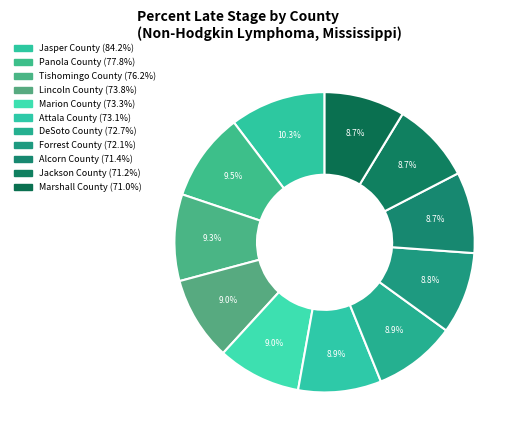

What portion of the pie excludes Tishomingo County?

90.7%